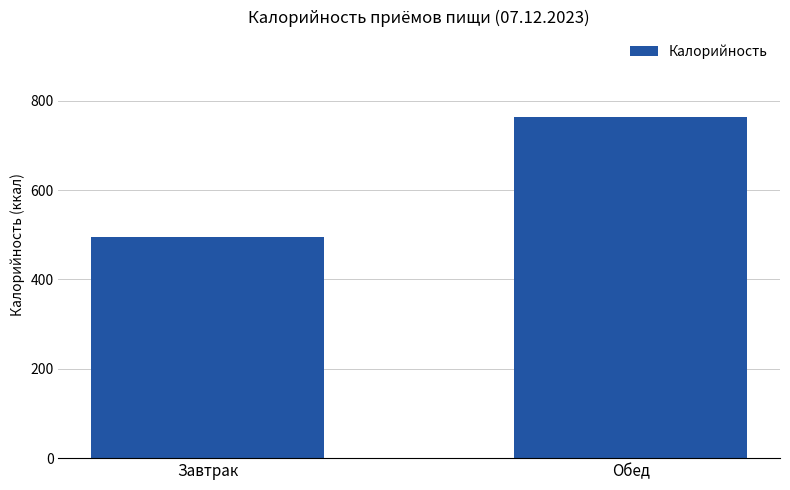

What is the smallest value displayed?

495.7